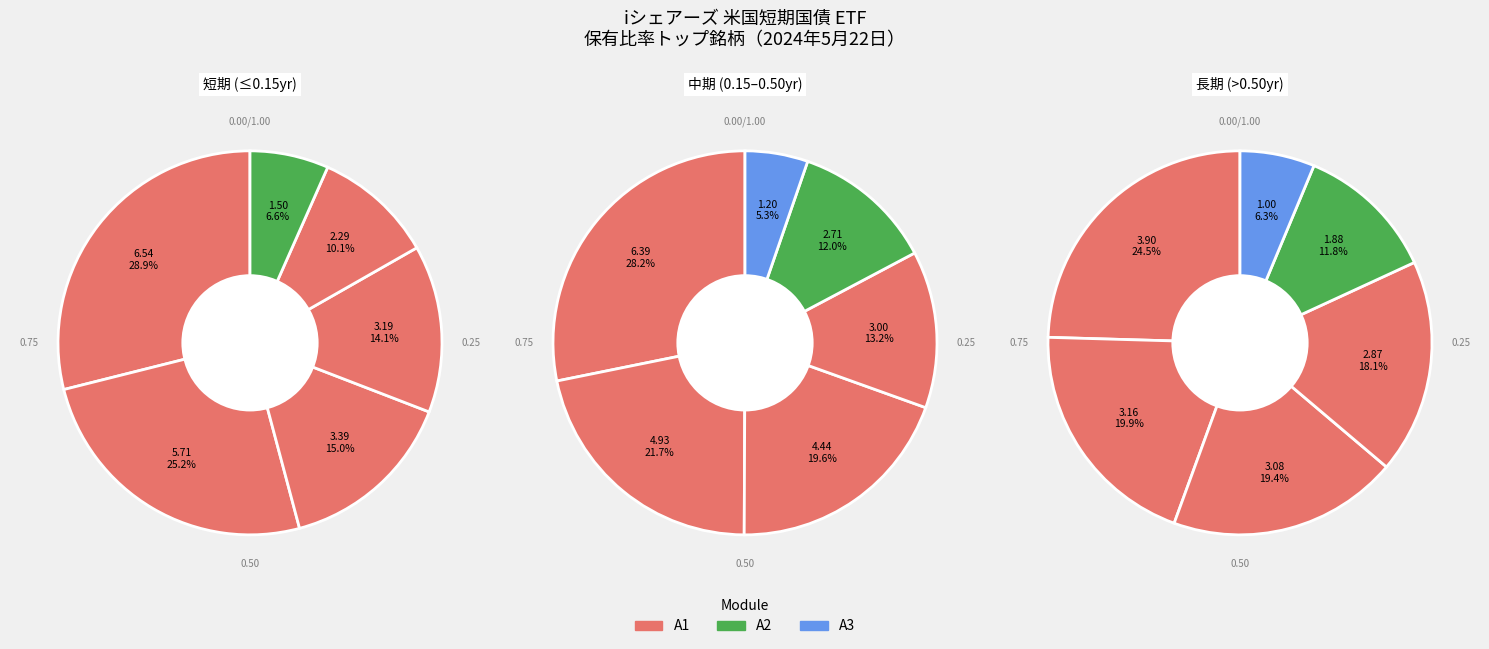

Is there any slice that represents more than half of the pie?

No